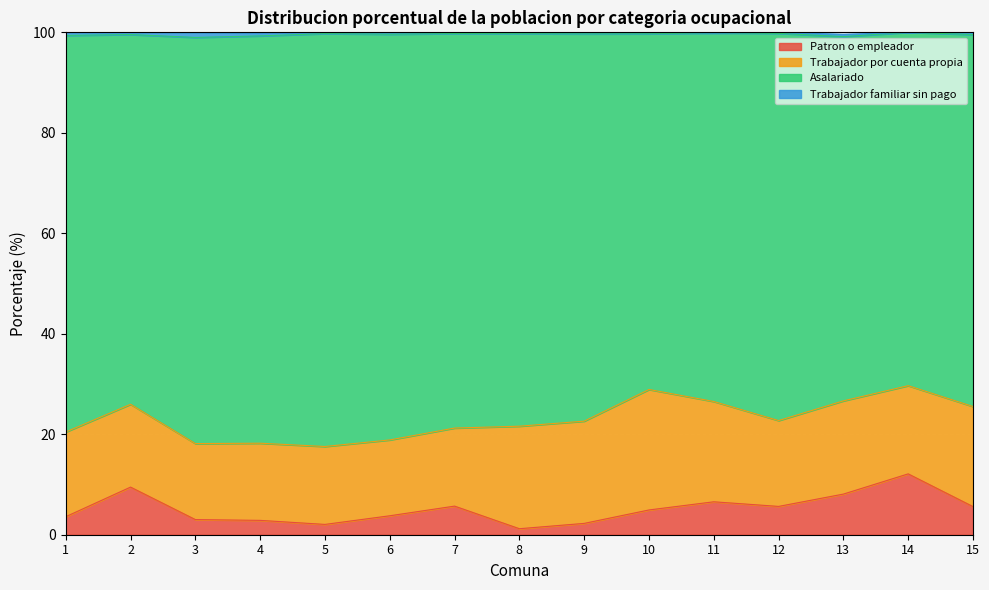

True or false: Asalariado and Patron o empleador cross at least once.

False